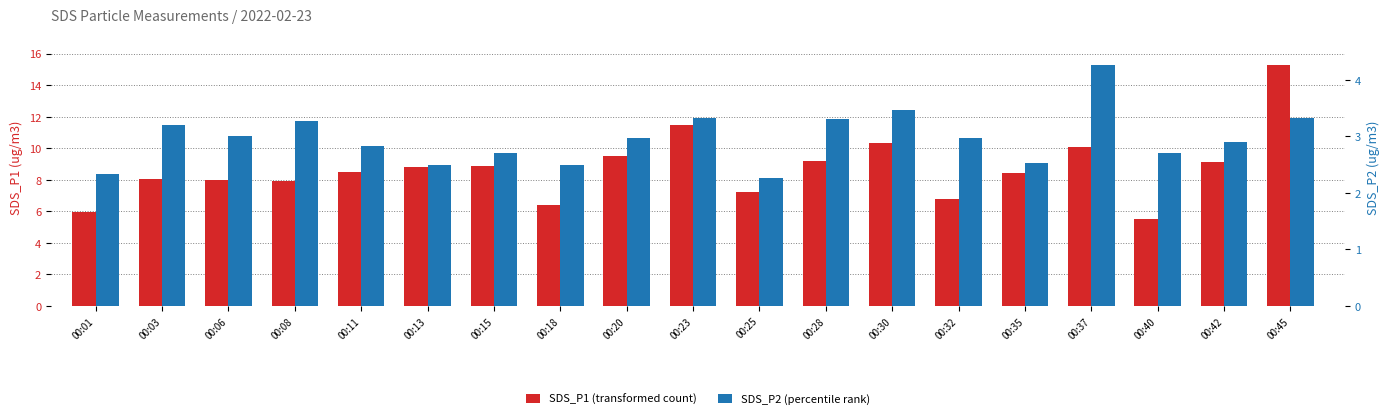

Which series changed the most between 00:25 and 00:32?

SDS_P2 (percentile rank)